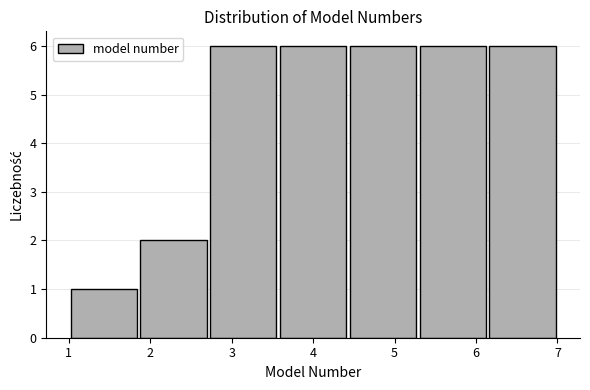

Reading left to right, transcribe this chart: for each bar, give the range it covers on the x-axis and its height. Neither the bar edges nor the heights are printed on the chart, so give them approximately, as read against the axes.

1.0 to 1.9: 1
1.9 to 2.7: 2
2.7 to 3.6: 6
3.6 to 4.4: 6
4.4 to 5.3: 6
5.3 to 6.1: 6
6.1 to 7.0: 6